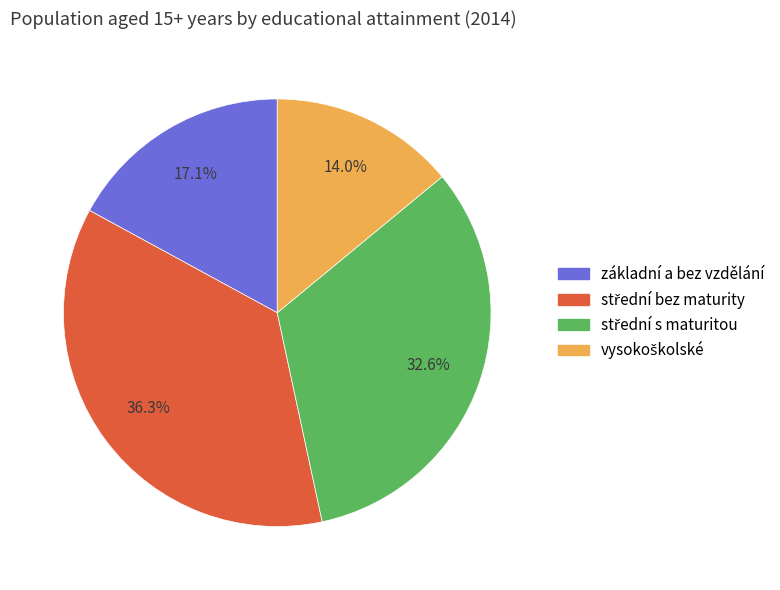

Is there any slice that represents more than half of the pie?

No